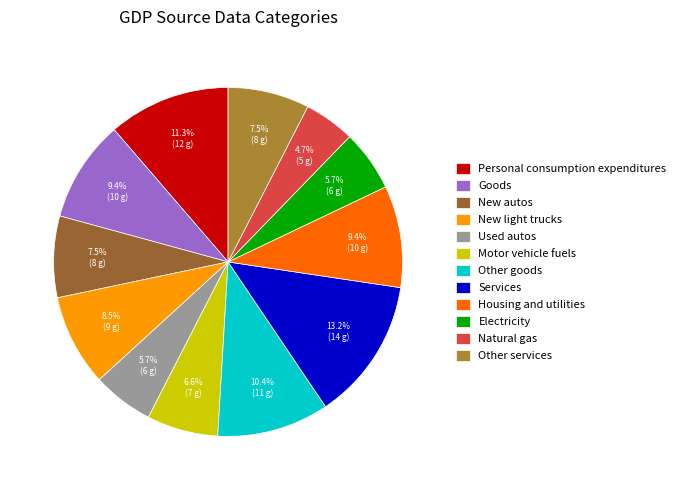

To the nearest percent, what is the combined percentage of New autos and New light trucks?

16%